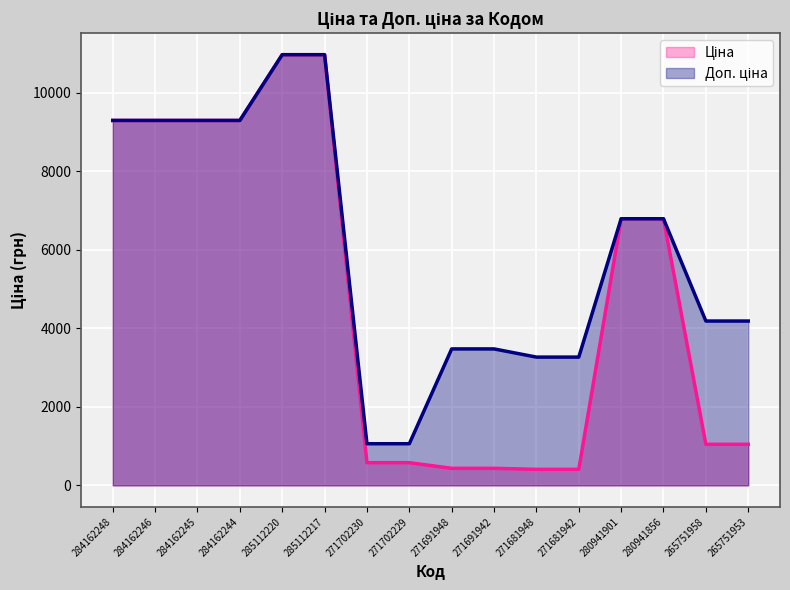

Which category has the lowest value across all series?

271681948